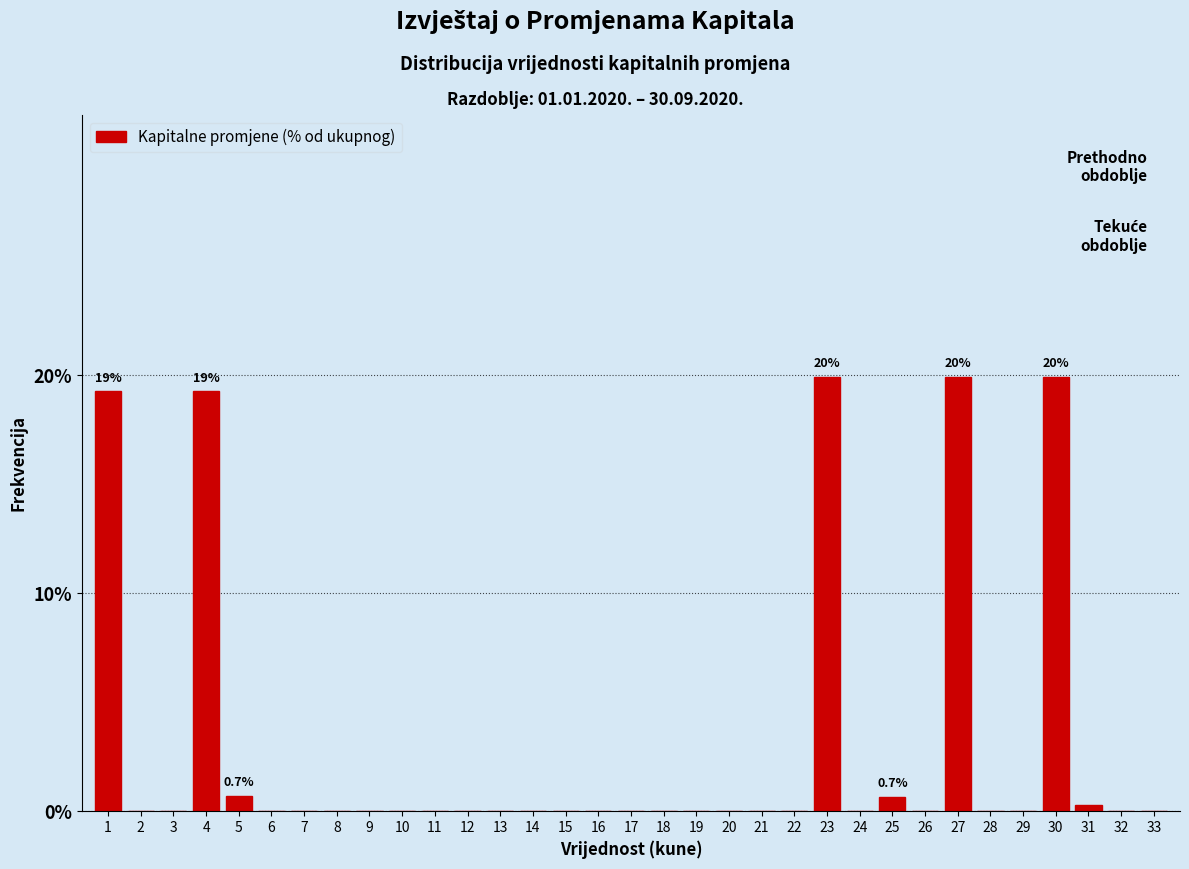

What is the sum of all values?

100.0